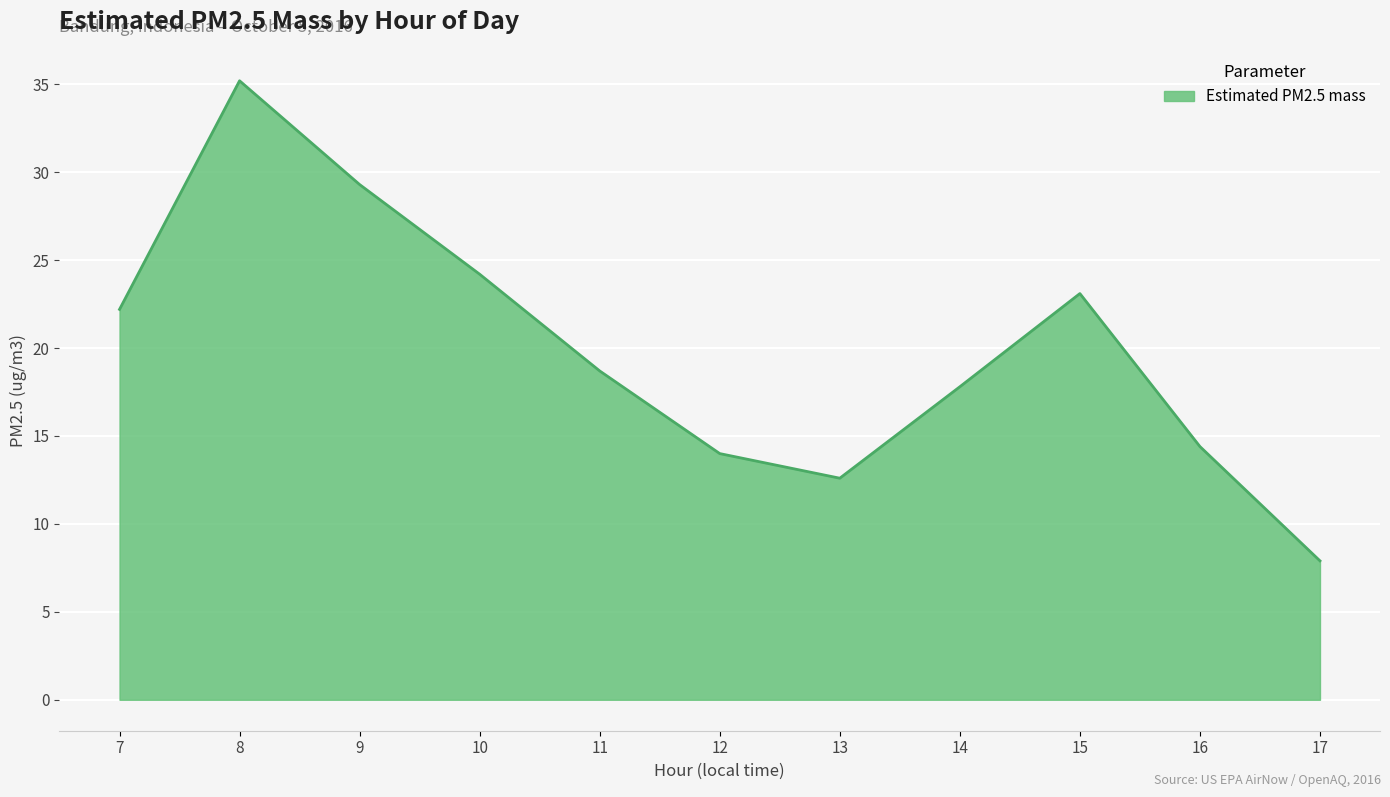

What is the difference between the maximum and second lowest values?

22.6